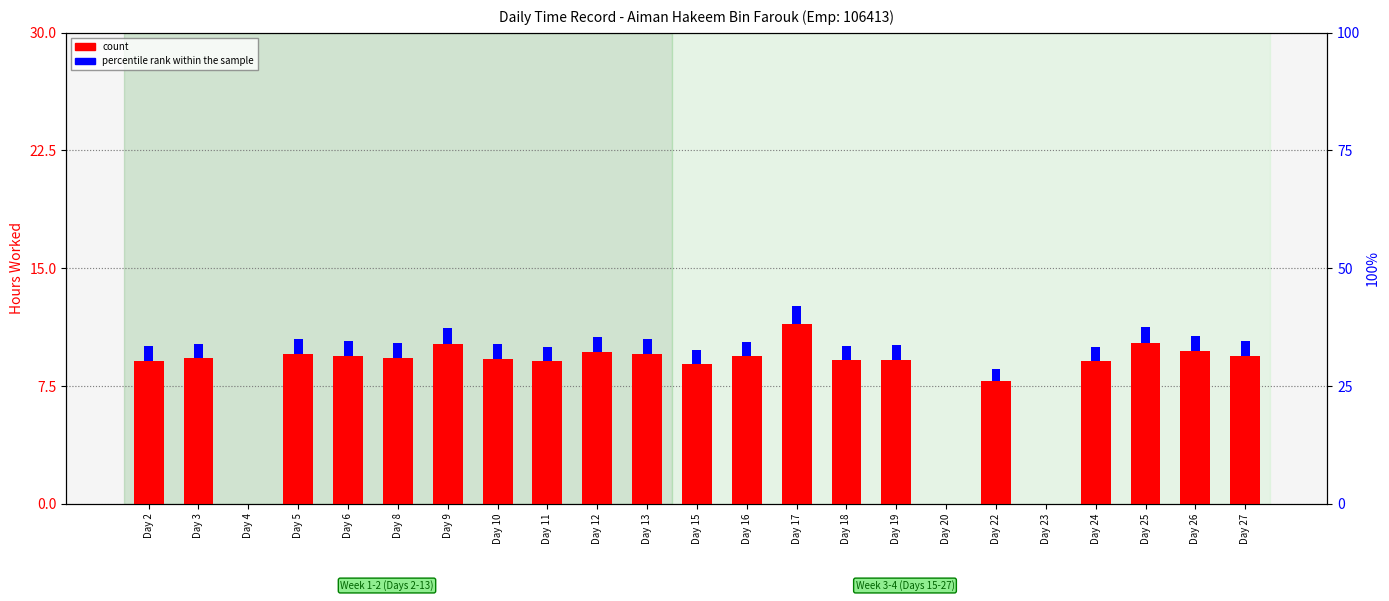

Reading left to right, what are all the values shown in this chart?

Day 2=9.1	Day 3=9.2	Day 4=0.0	Day 5=9.6	Day 6=9.4	Day 8=9.3	Day 9=10.2	Day 10=9.2	Day 11=9.1	Day 12=9.7	Day 13=9.5	Day 15=8.9	Day 16=9.4	Day 17=11.4	Day 18=9.2	Day 19=9.2	Day 20=0.0	Day 22=7.8	Day 23=0.0	Day 24=9.1	Day 25=10.2	Day 26=9.7	Day 27=9.4